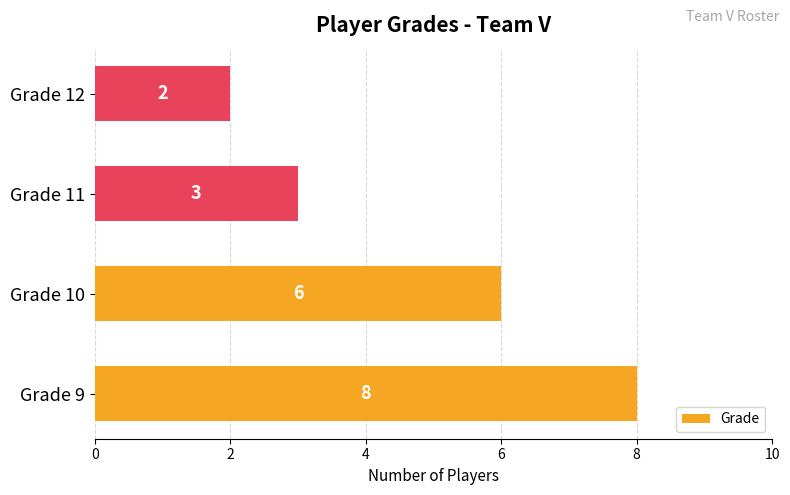

Between Grade 12 and Grade 9, which is larger?

Grade 9